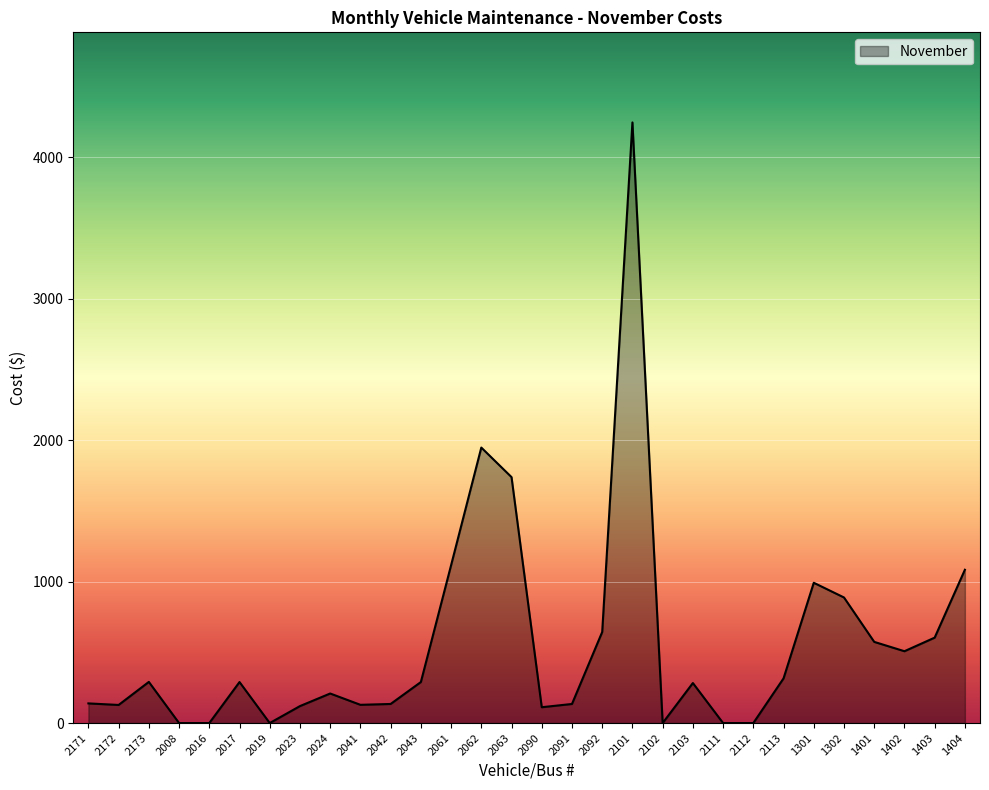

Which has a higher value, 1401 or 2091?

1401